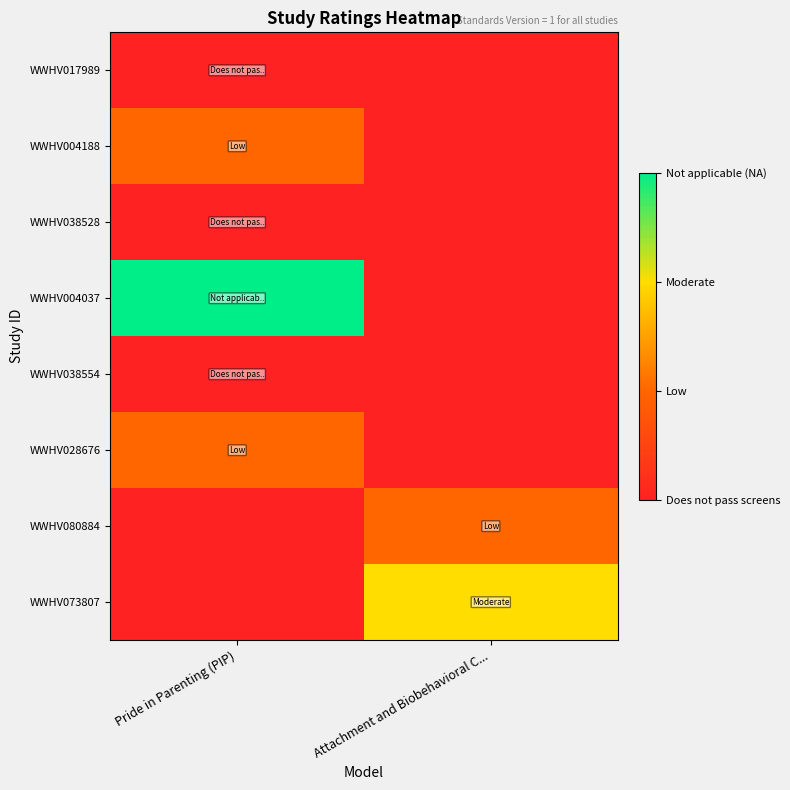

What is the minimum value for WWHV028676?

1.0